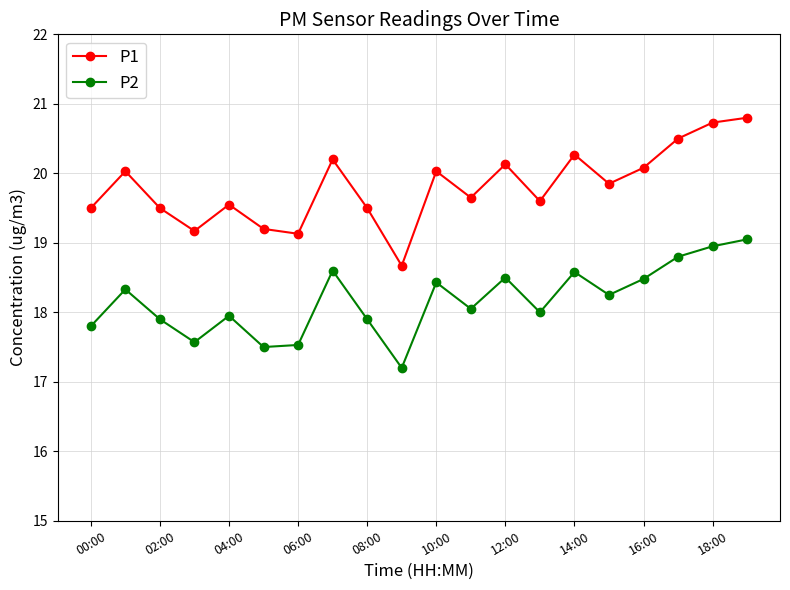

In P1, how many points are lower than both neighbors (excluding endpoints)?

6